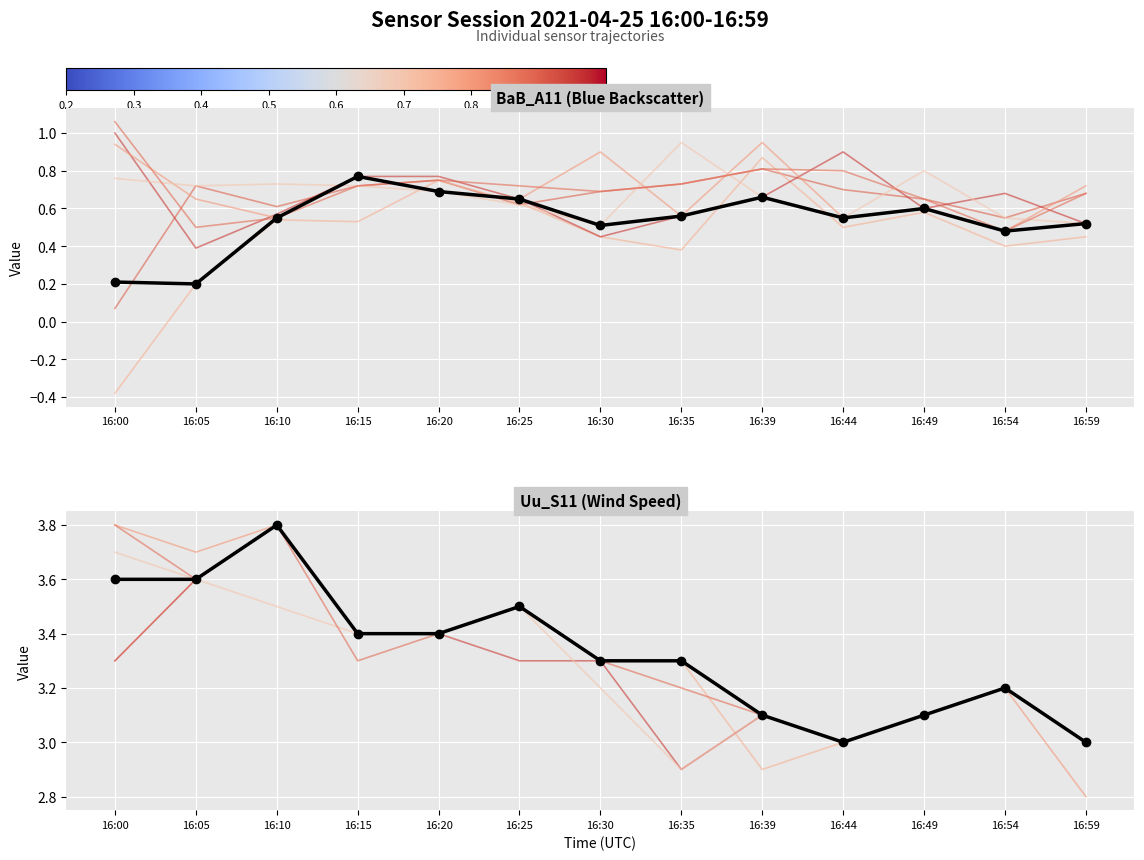

List the labels in order of Uu_S11 value, smallest first.

16:44, 16:59, 16:39, 16:49, 16:54, 16:30, 16:35, 16:15, 16:20, 16:25, 16:00, 16:05, 16:10